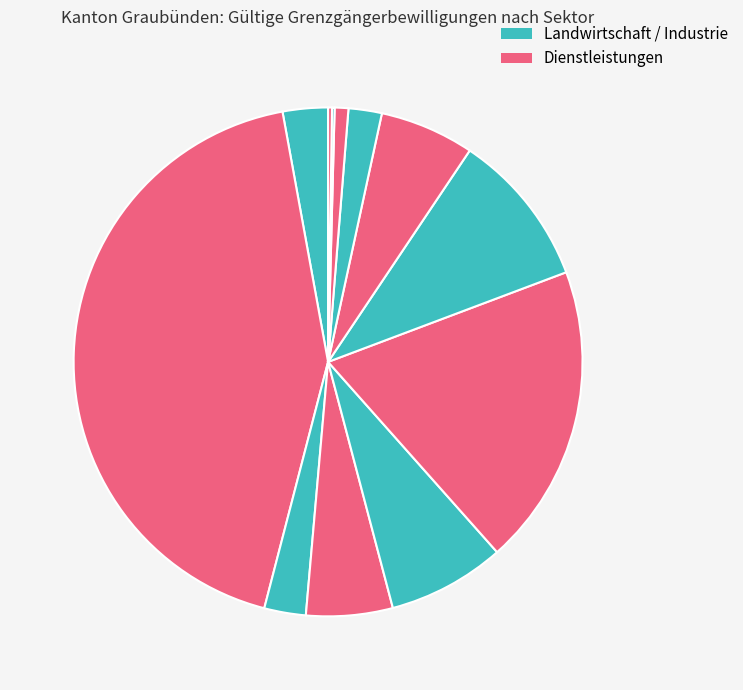

Count the number of slices in the pie.

12